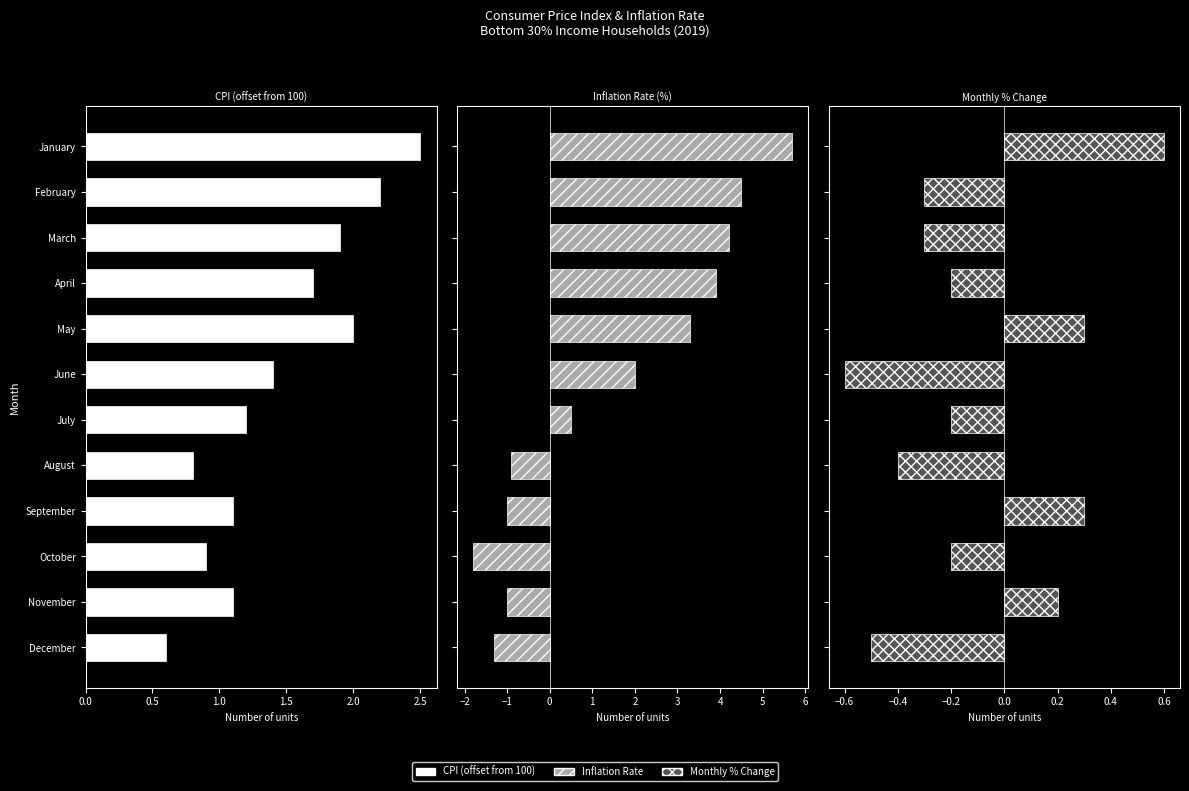

How many bars are there in each group?

3